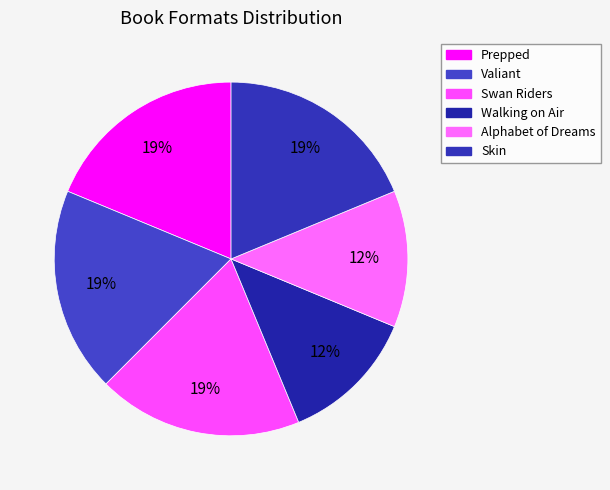

Rank the categories by value from lowest to highest.

Walking on Air, Alphabet of Dreams, Prepped, Valiant, Swan Riders, Skin